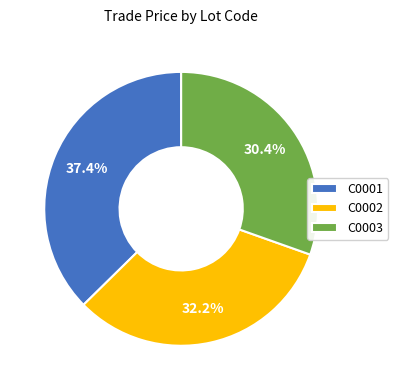

To the nearest percent, what is the average slice percentage?

33%